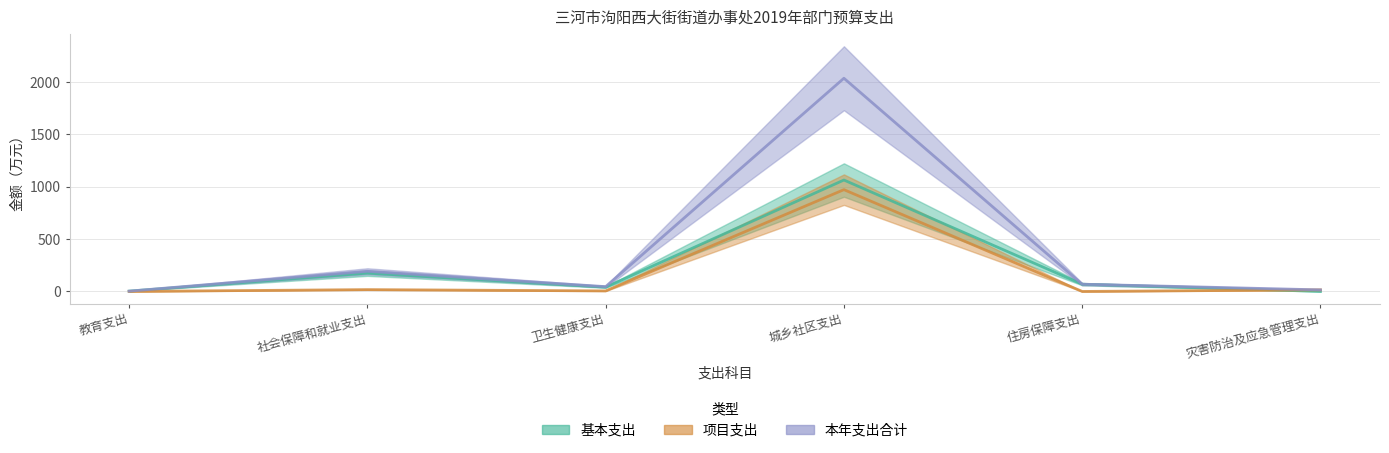

At which label is 本年支出合计 closest to 1020?

社会保障和就业支出